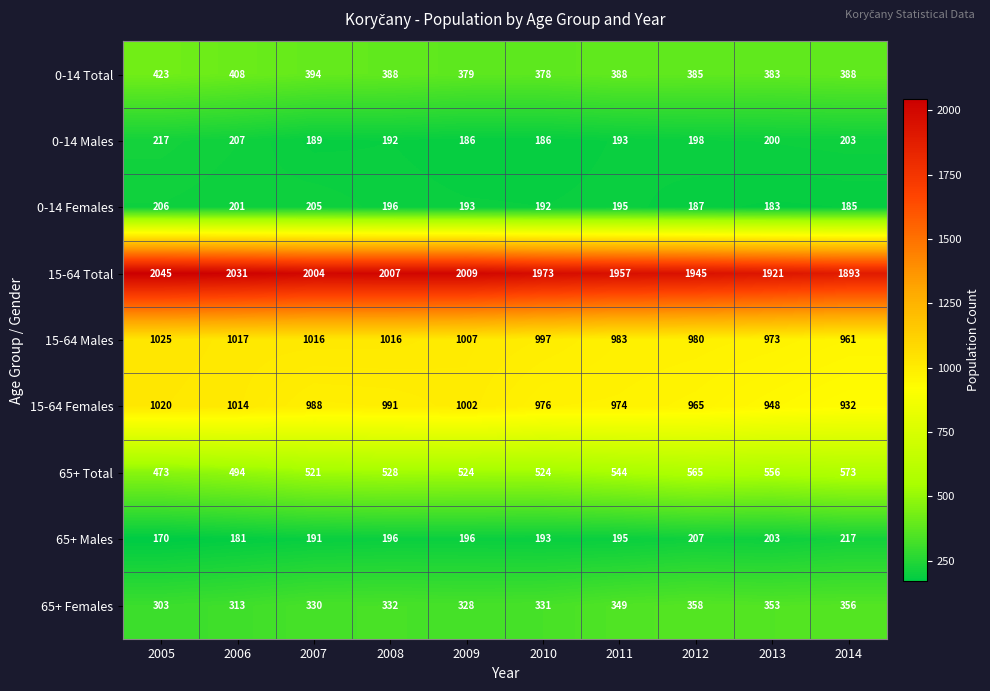

Is it true that 65+ Total equals 846 at 2013?

False